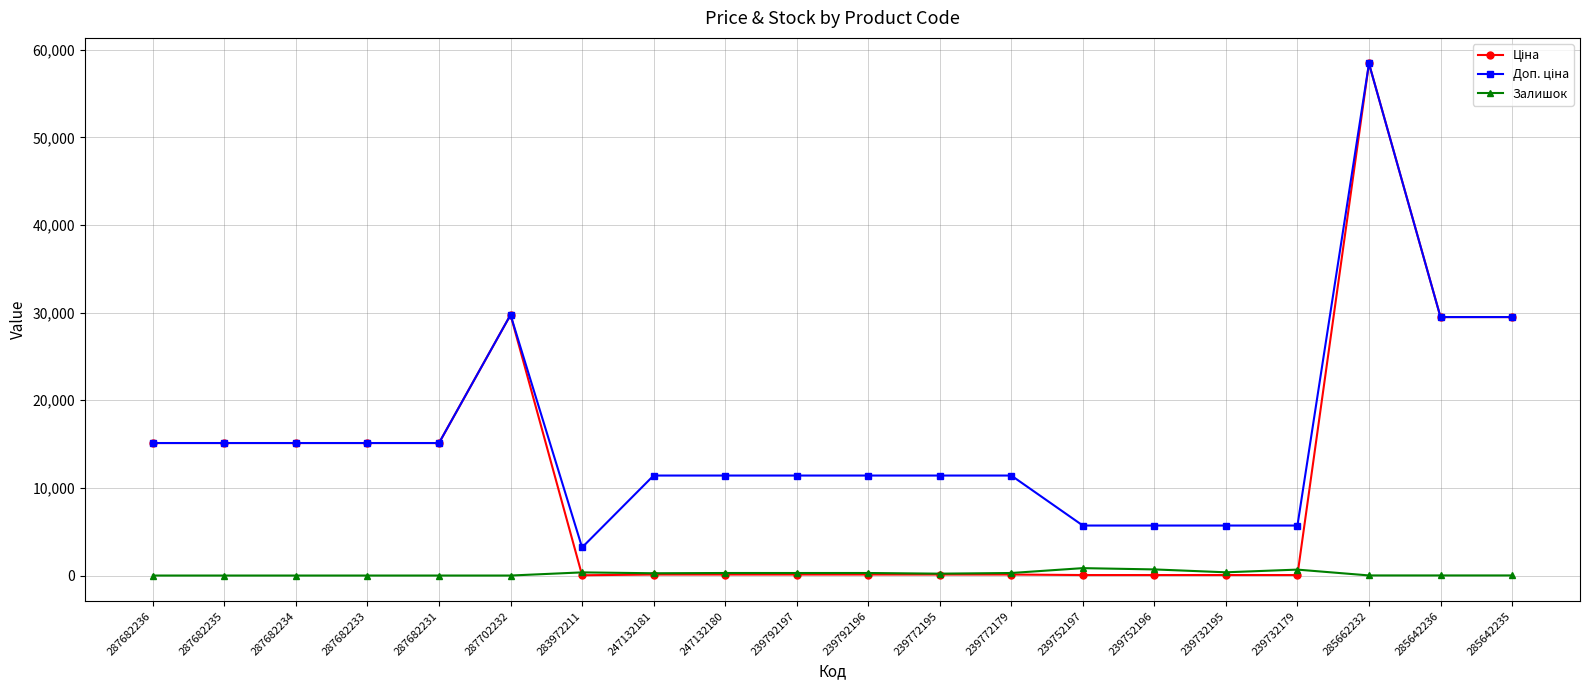

How many data points in Залишок are less than 260?

10